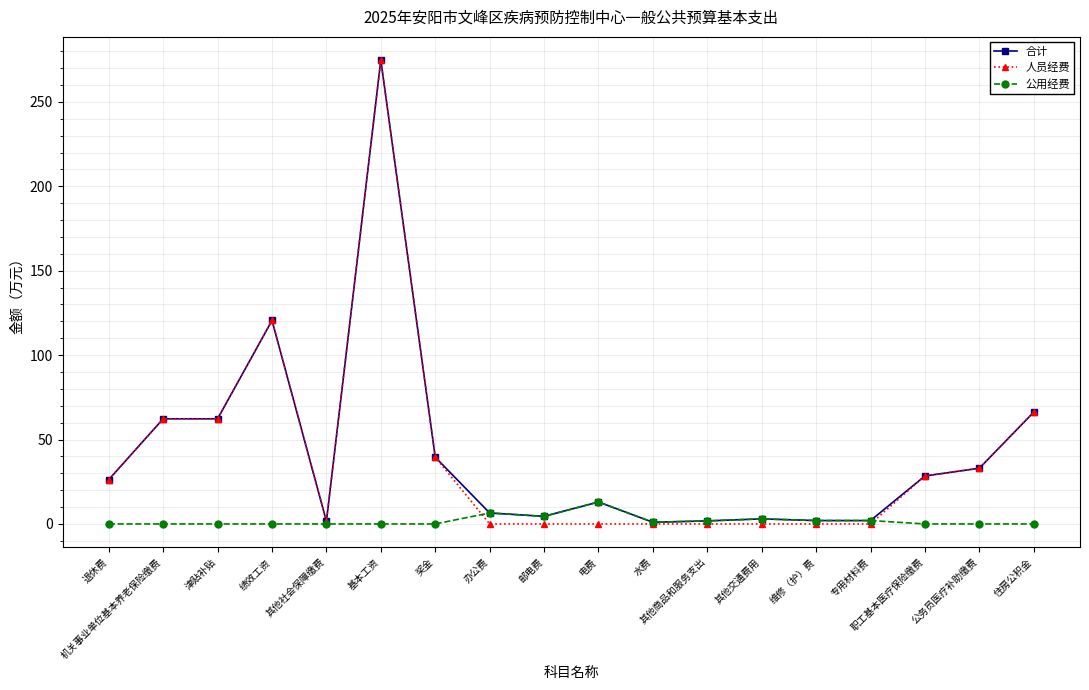

What value does the 公用经费 series have at 电费?

13.0